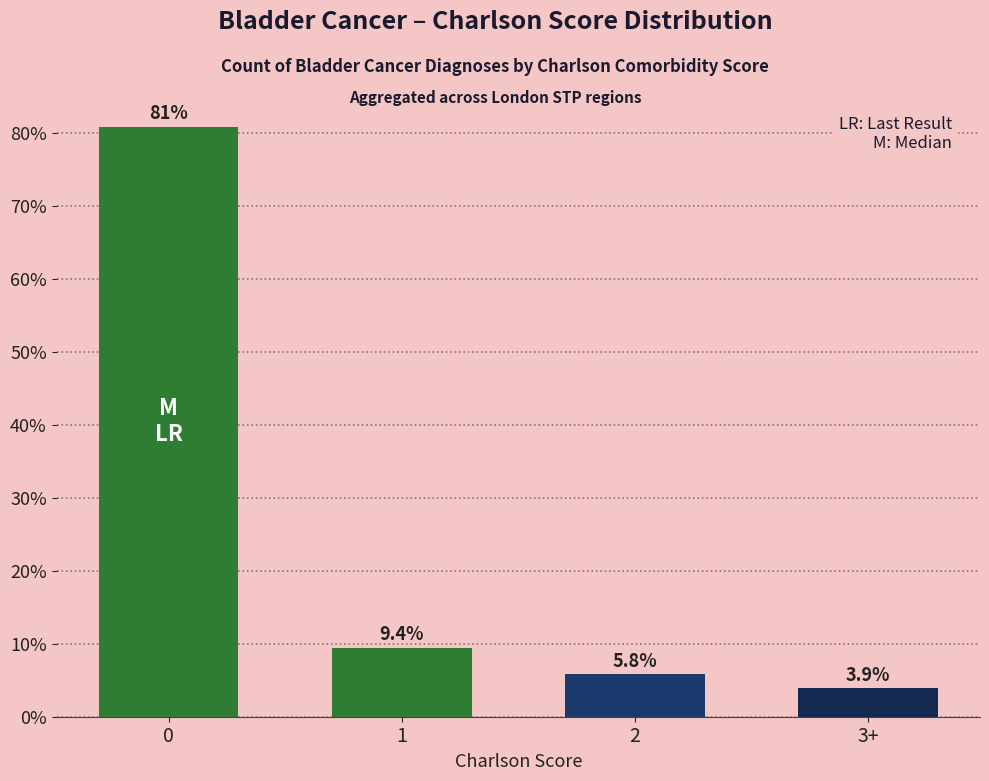

The chart shows a value of 5.4 at 1. True or false?

False